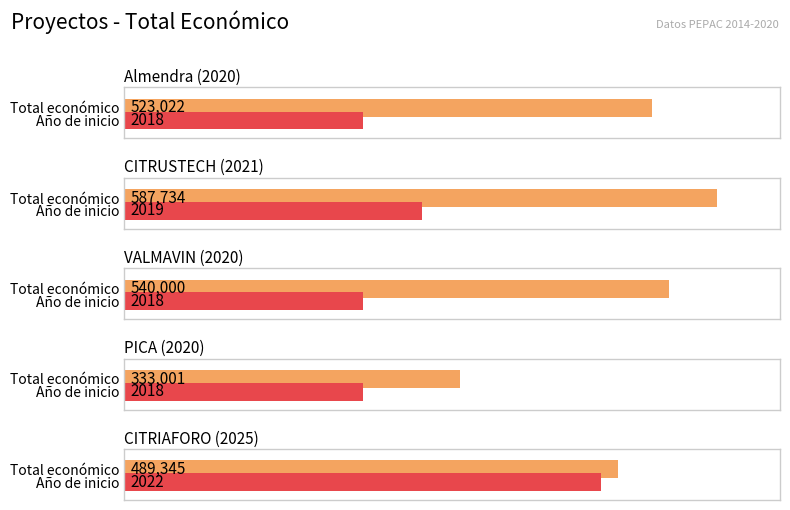

Rank the categories by Año de inicio value from lowest to highest.

Almendra (2020), VALMAVIN (2020), PICA (2020), CITRUSTECH (2021), CITRIAFORO (2025)